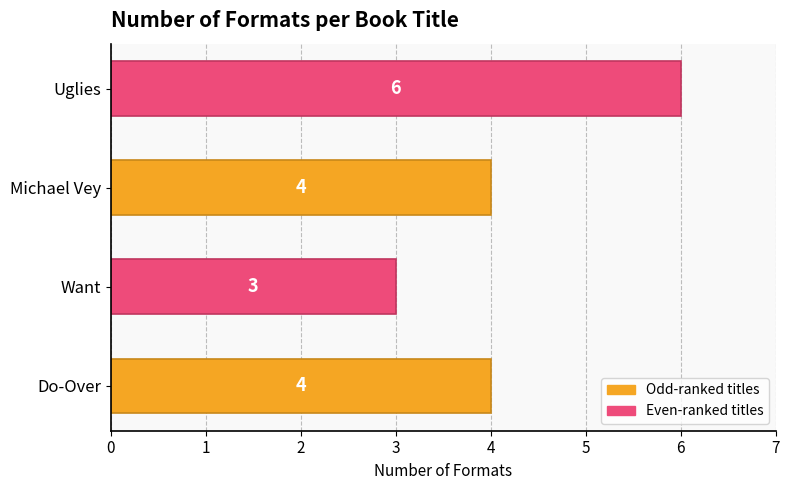

Which category has the lowest value across all series?

Want